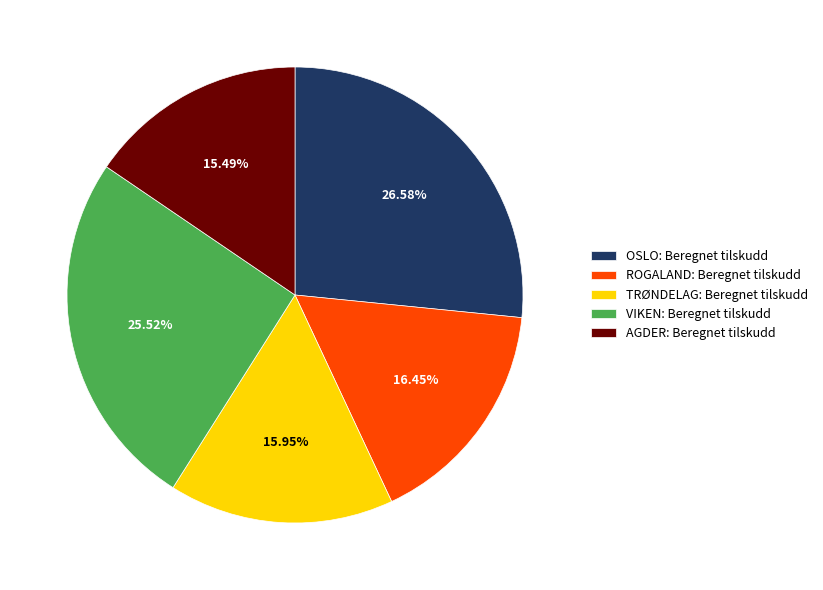

Count the number of slices in the pie.

5